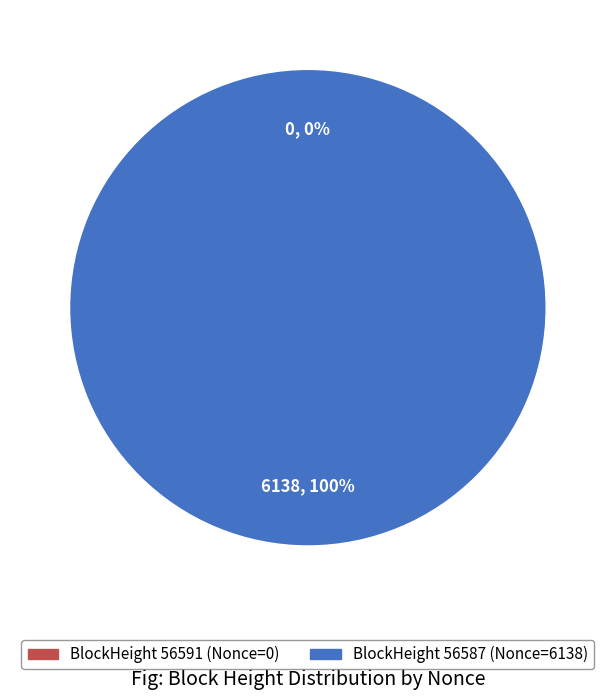

What is the change in value from 56591 to 56587?

+6138